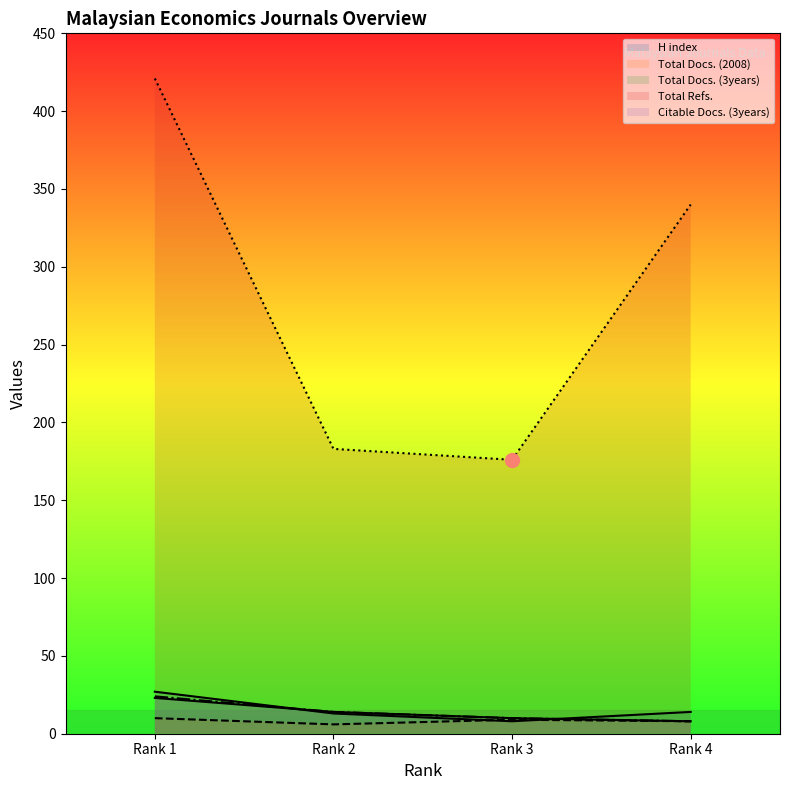

Which series has the largest range (max minus min)?

Total Refs.